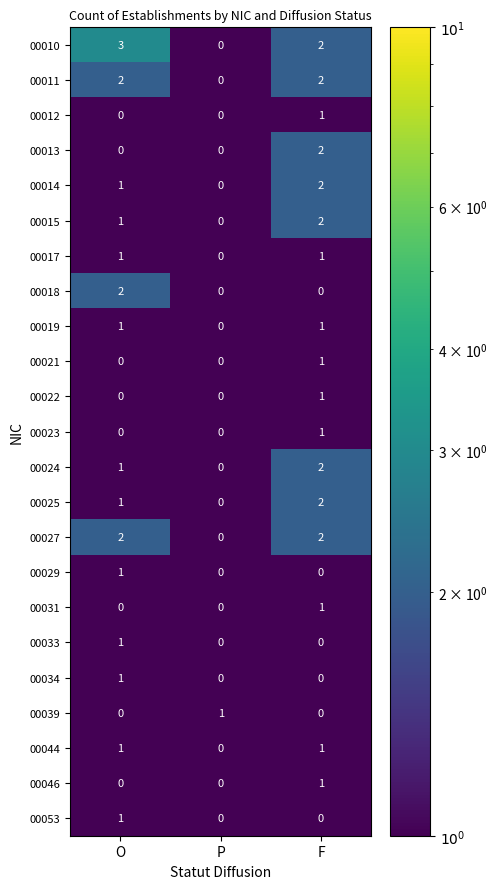

Where is 00044 nearest to the value 0?

P